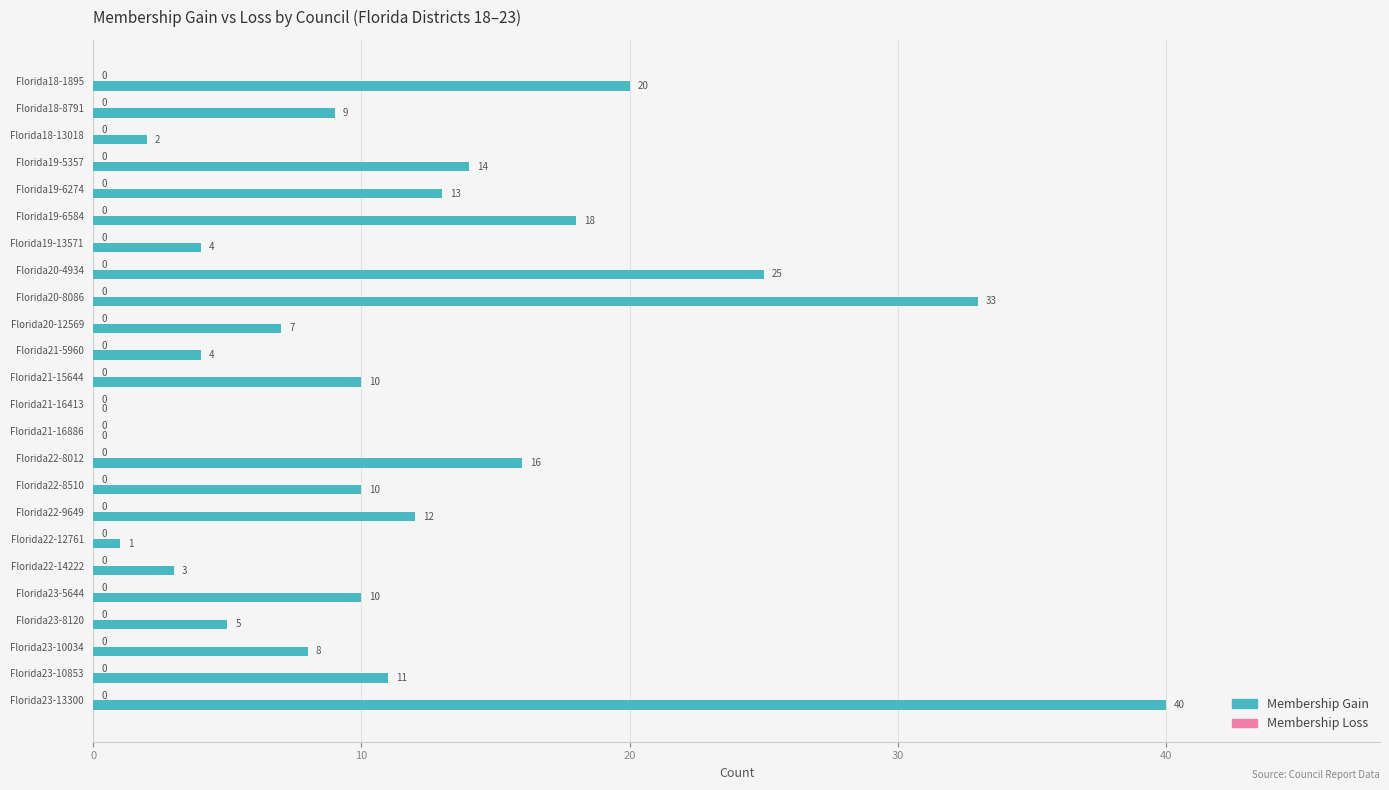

Reading top to bottom, extract all data points from this chart.

Florida18-1895=20	Florida18-8791=9	Florida18-13018=2	Florida19-5357=14	Florida19-6274=13	Florida19-6584=18	Florida19-13571=4	Florida20-4934=25	Florida20-8086=33	Florida20-12569=7	Florida21-5960=4	Florida21-15644=10	Florida21-16413=0	Florida21-16886=0	Florida22-8012=16	Florida22-8510=10	Florida22-9649=12	Florida22-12761=1	Florida22-14222=3	Florida23-5644=10	Florida23-8120=5	Florida23-10034=8	Florida23-10853=11	Florida23-13300=40